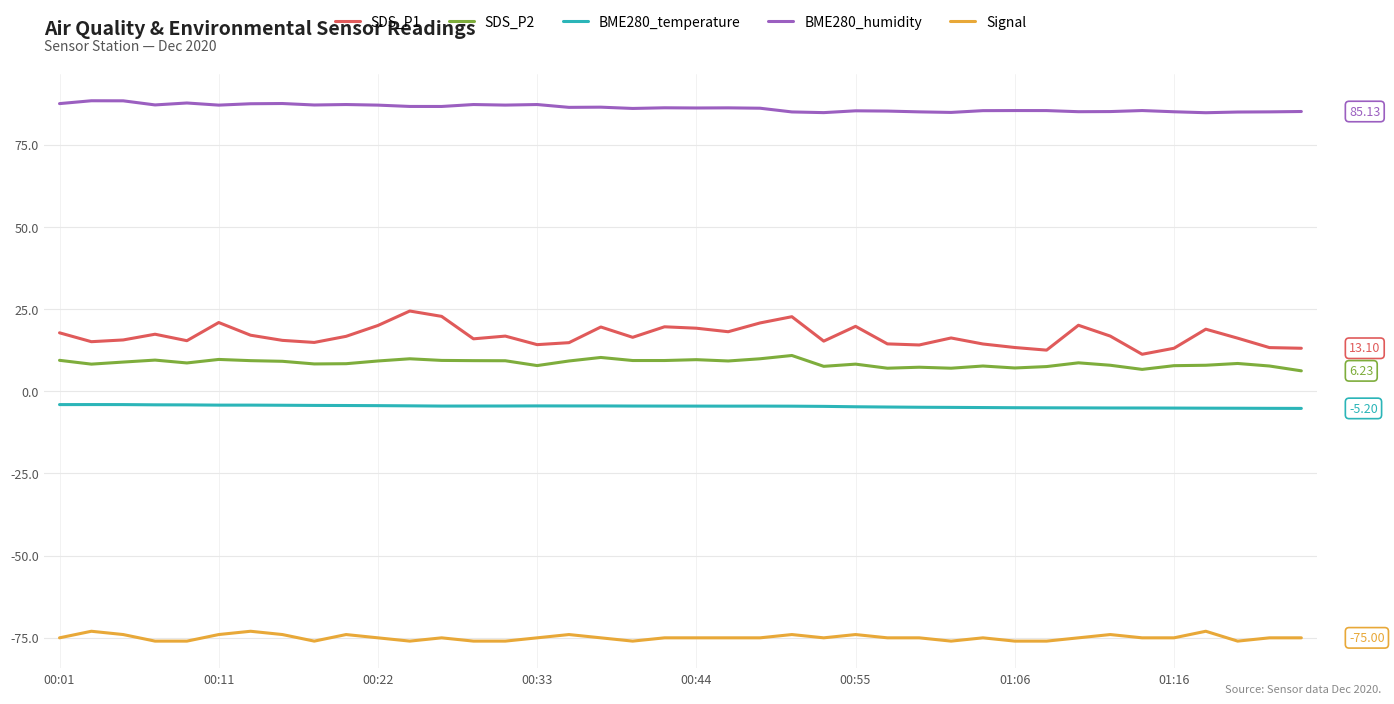

True or false: SDS_P1 and SDS_P2 cross at least once.

False